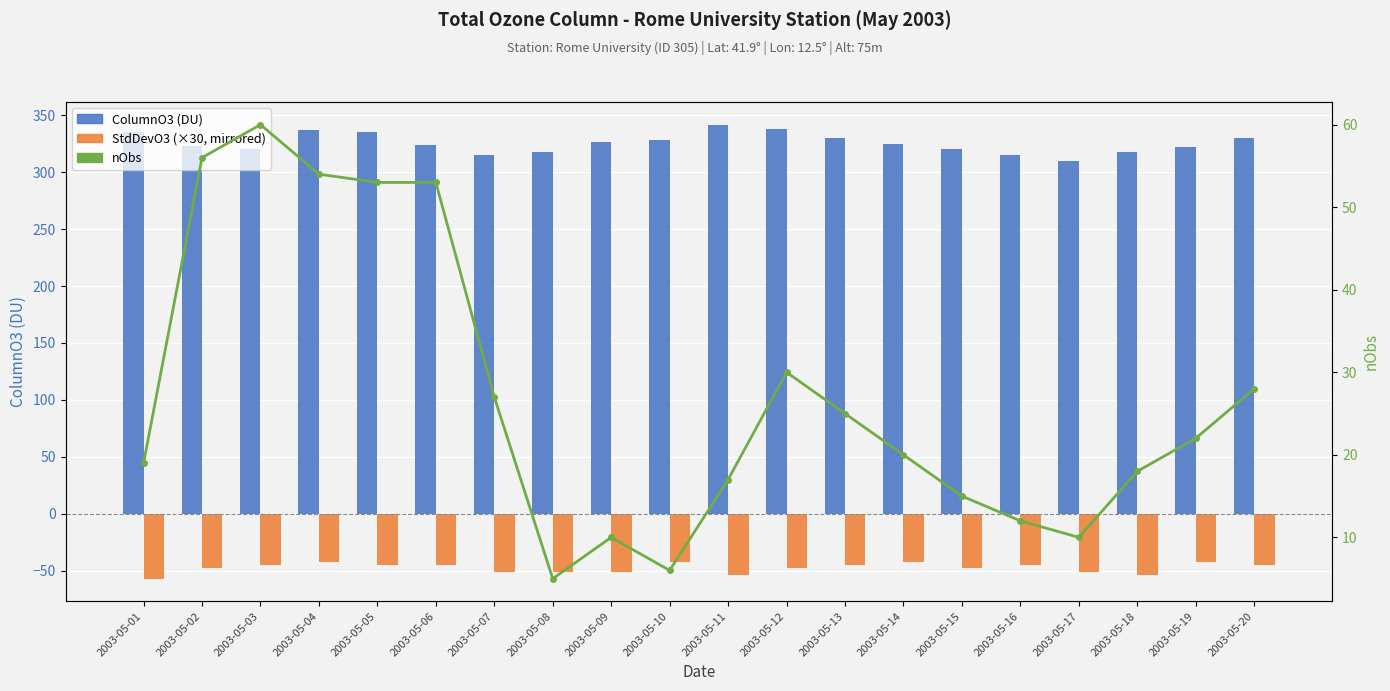

Reading left to right, transcribe all the data shown in this chart.

ColumnO3 (DU): 335.2	323.2	320.1	336.9	334.9	324.0	315.2	317.8	326.7	328.6	341.7	338.0	330.0	325.0	320.0	315.0	310.0	318.0	322.0	330.0
StdDevO3 (×30, mirrored): -57.0	-48.0	-45.0	-42.0	-45.0	-45.0	-51.0	-51.0	-51.0	-42.0	-54.0	-48.0	-45.0	-42.0	-48.0	-45.0	-51.0	-54.0	-42.0	-45.0
nObs: 19.0	56.0	60.0	54.0	53.0	53.0	27.0	5.0	10.0	6.0	17.0	30.0	25.0	20.0	15.0	12.0	10.0	18.0	22.0	28.0